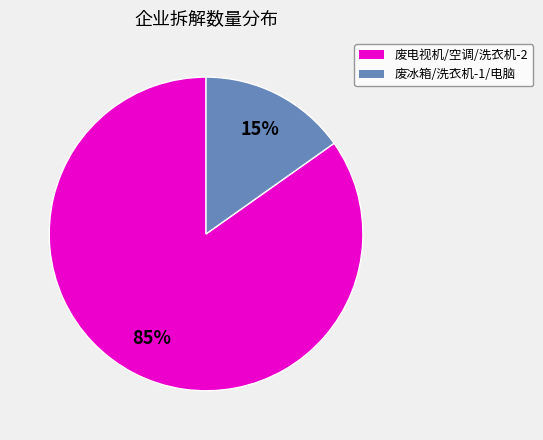

To the nearest percent, what is the average slice percentage?

50%